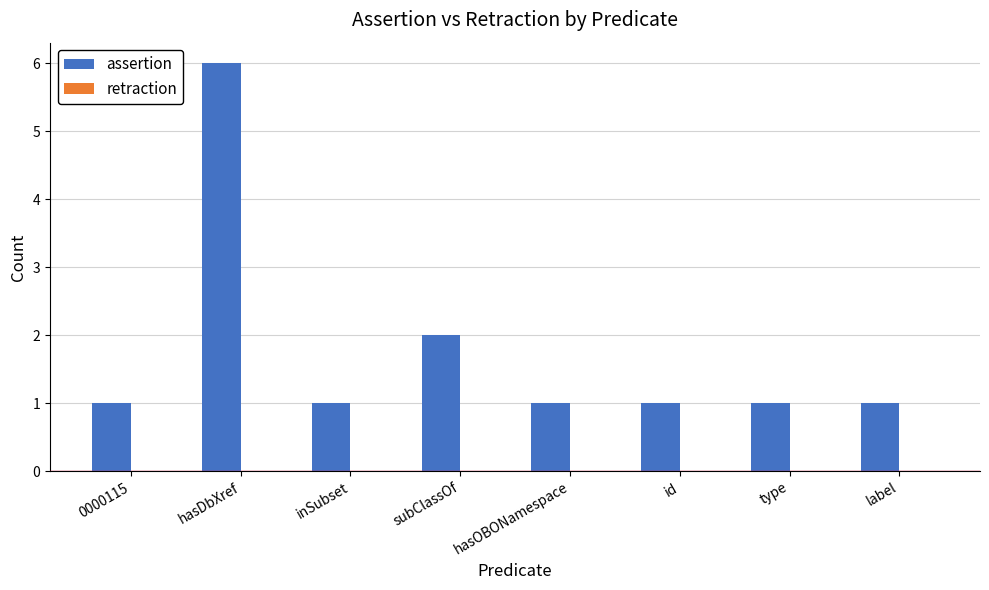

How many categories are shown in the chart?

8